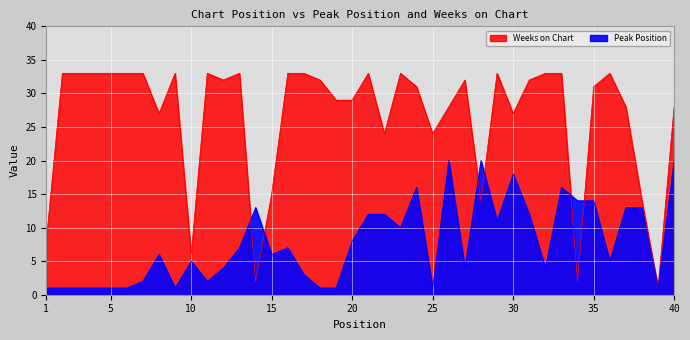

Which series has the largest total across all categories?

Weeks on Chart